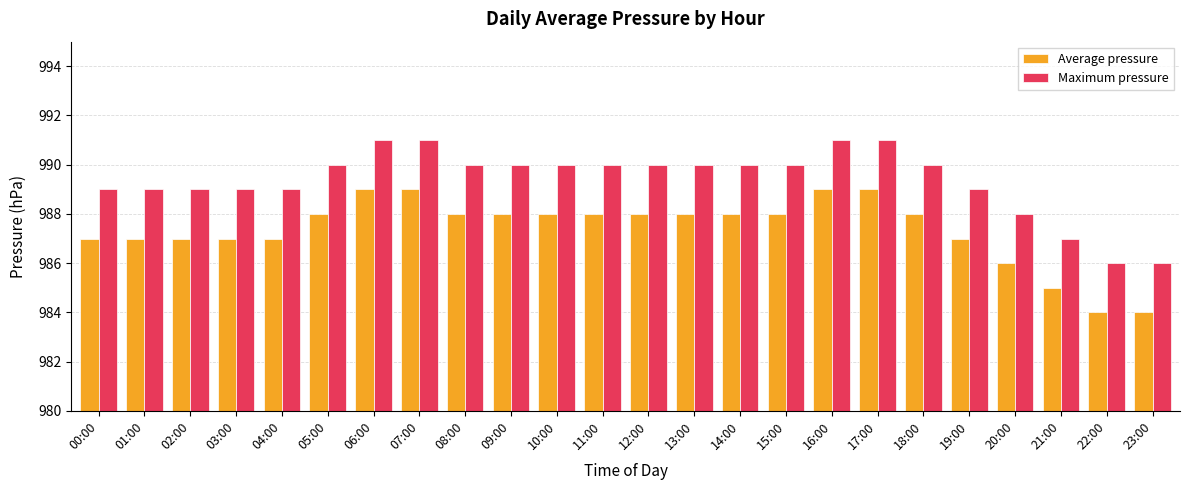

List the series in order of their peak value, highest first.

Maximum pressure, Average pressure